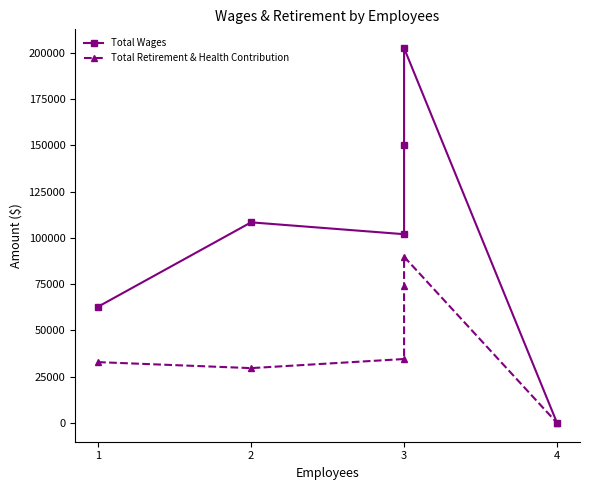

The value of Total Wages at 3 is 203184. True or false?

False